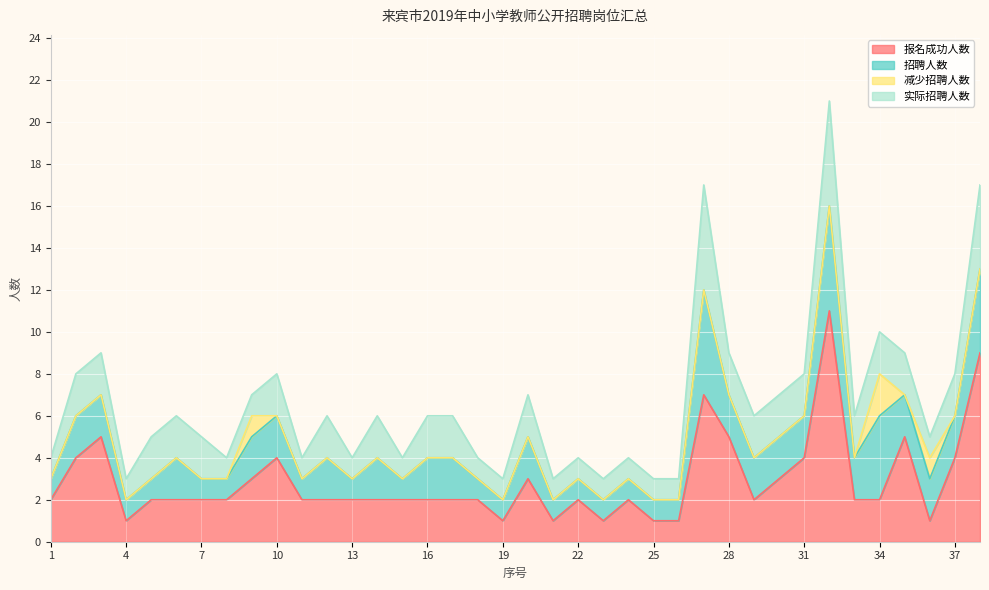

Which series has the largest total across all categories?

报名成功人数